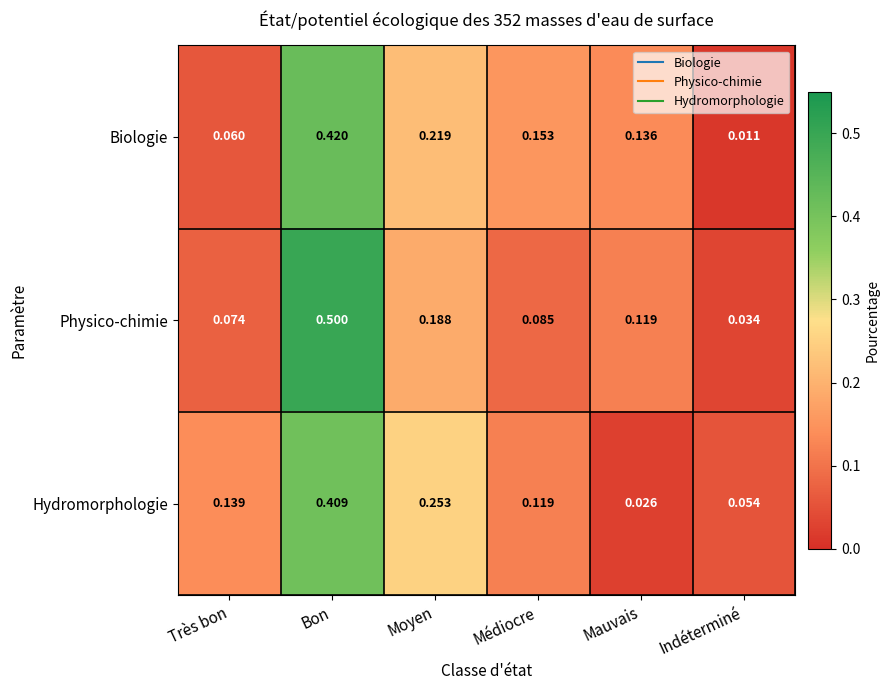

At which label is Physico-chimie closest to 0?

Indéterminé